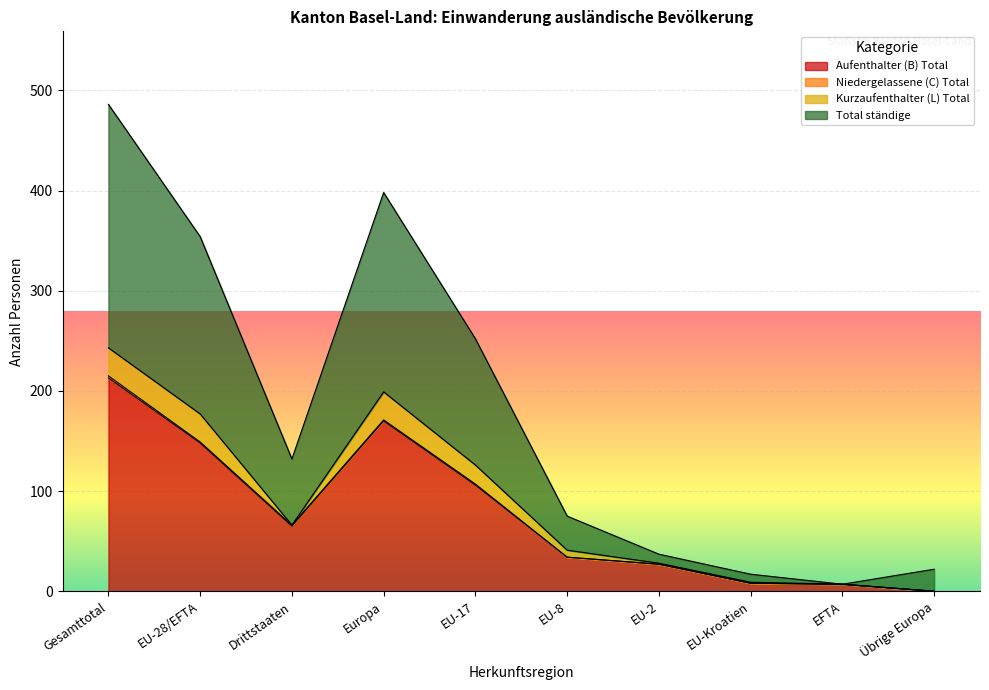

Which series changed the most between Europa and Übrige Europa?

Total ständige